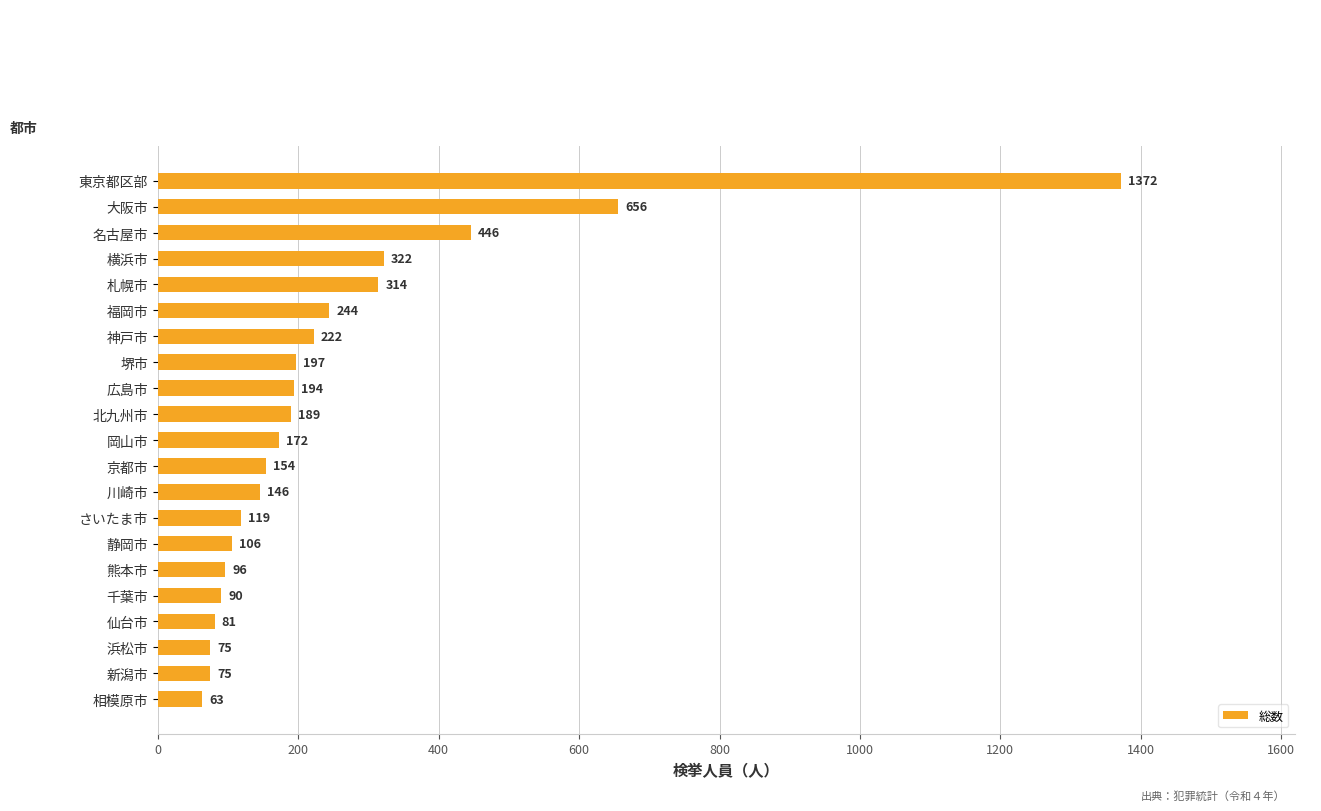

What is the average value?

254